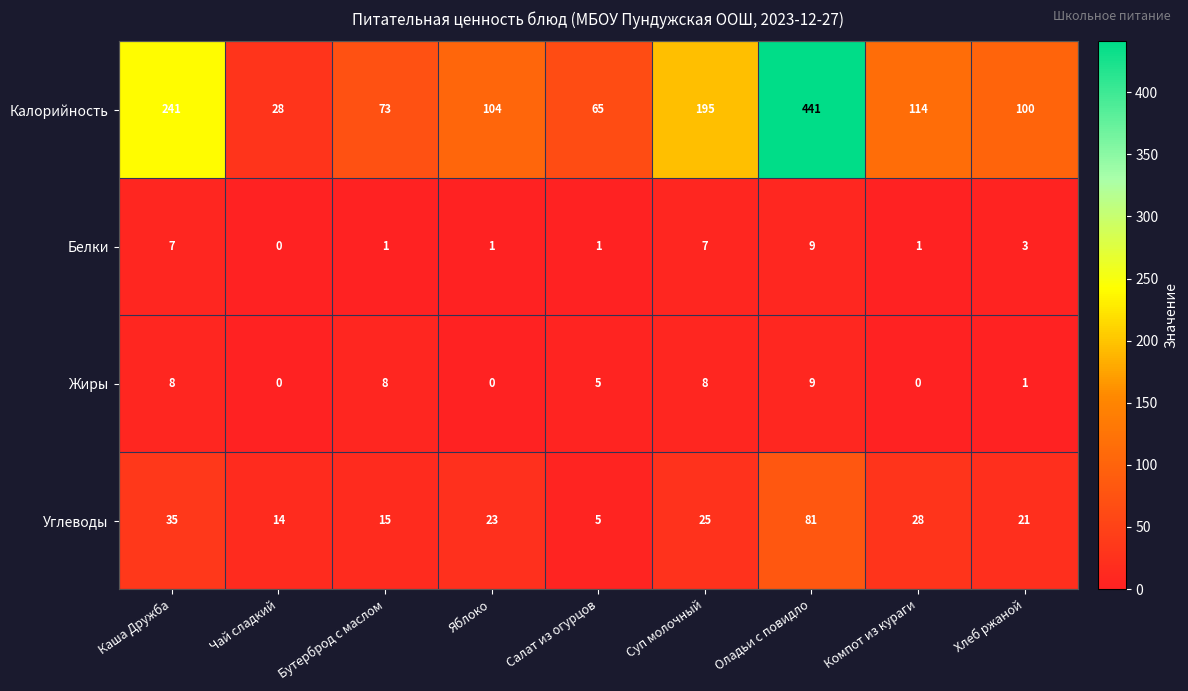

What is the greatest value displayed?

441